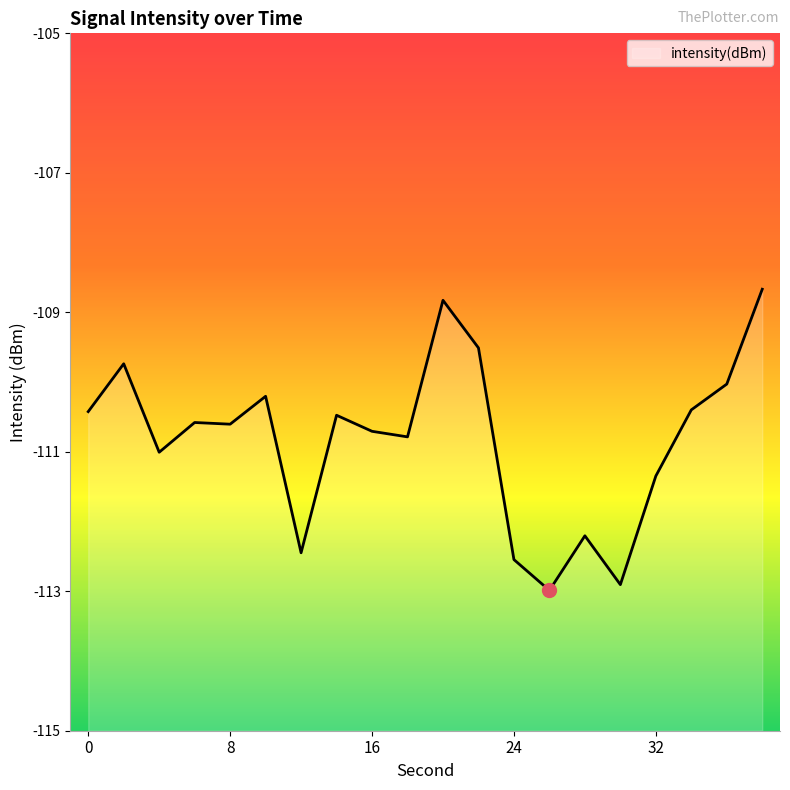

Is it true that the value at 30 is -112.9?

True